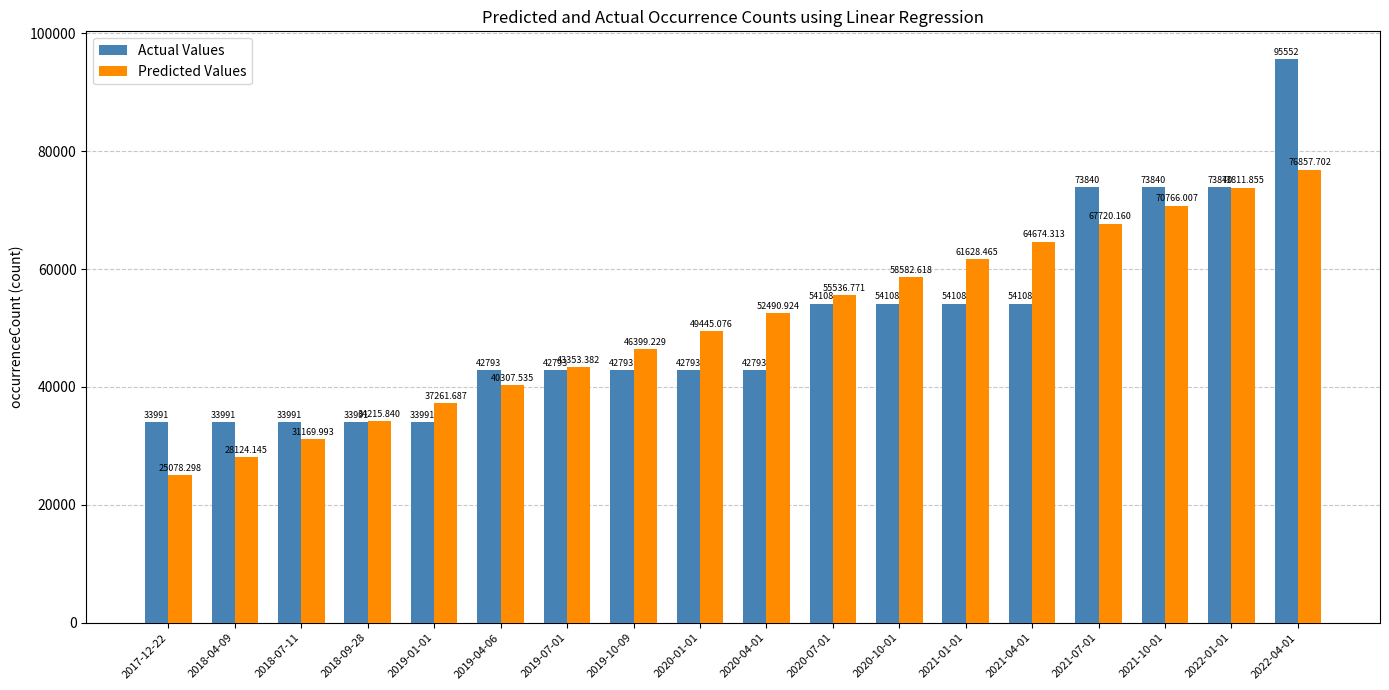

Which series changed the most between 2018-04-09 and 2019-07-01?

Predicted Values